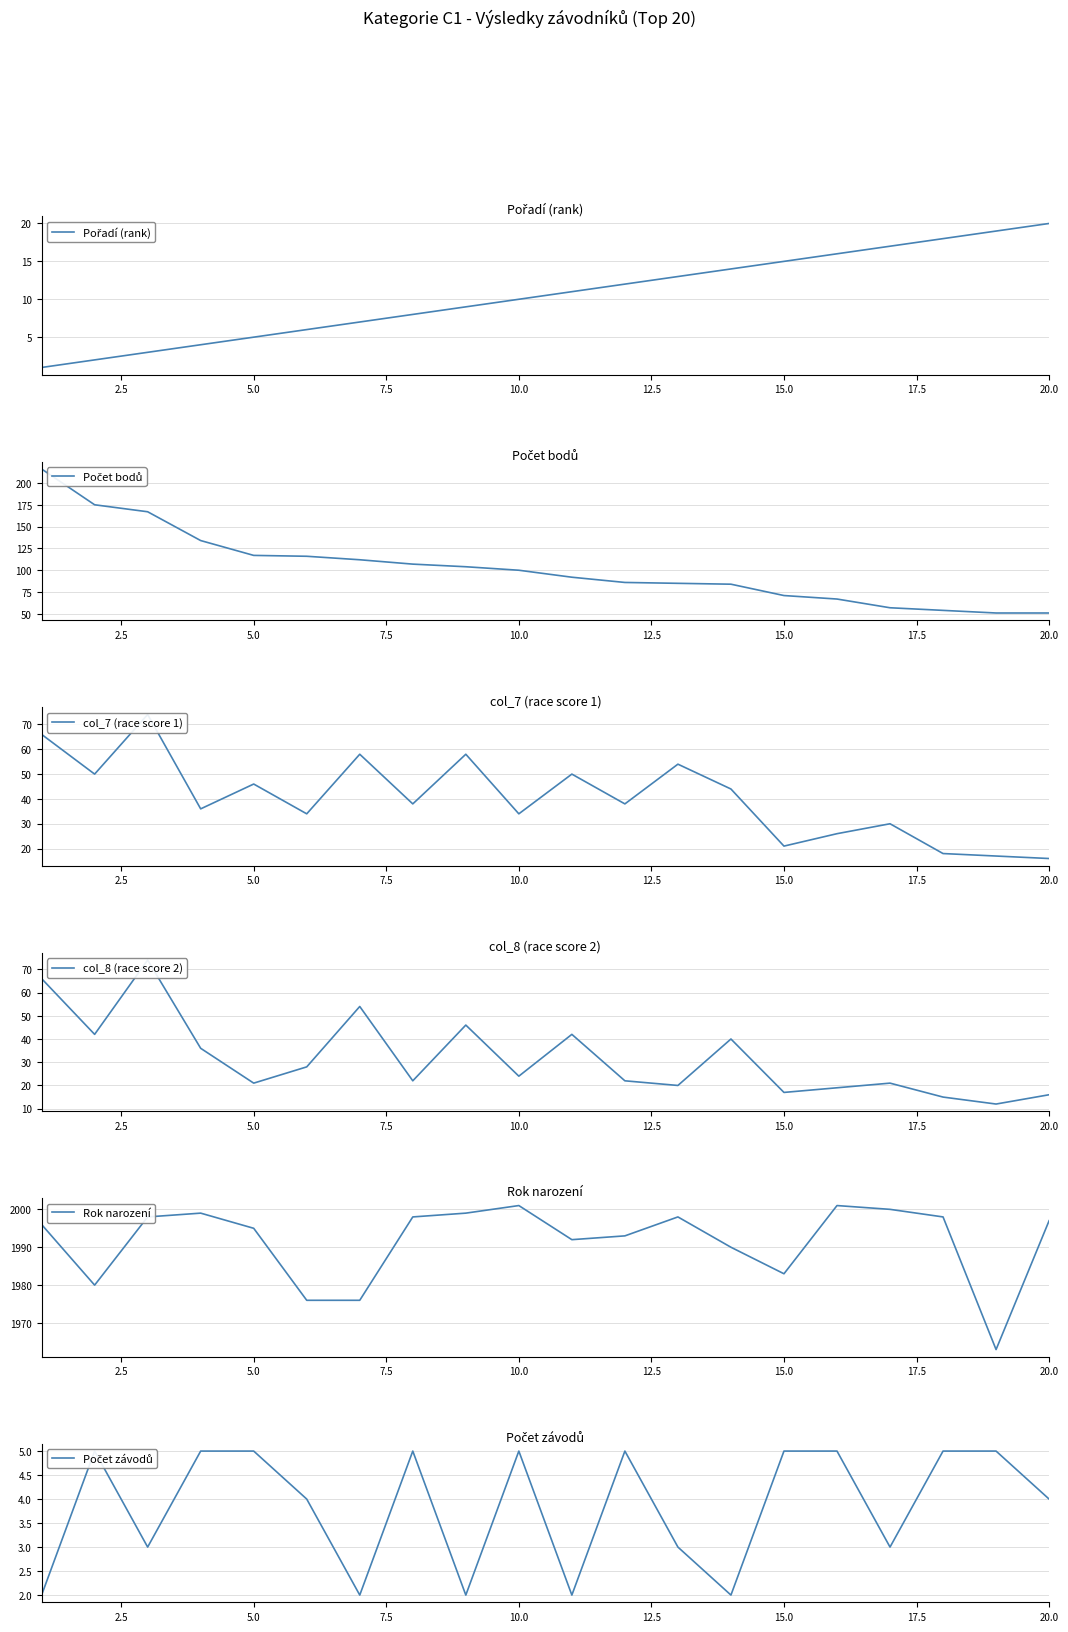

What are all the series names shown in the legend?

Pořadí (rank), Počet bodů, col_7 (race score 1), col_8 (race score 2), Rok narození, Počet závodů